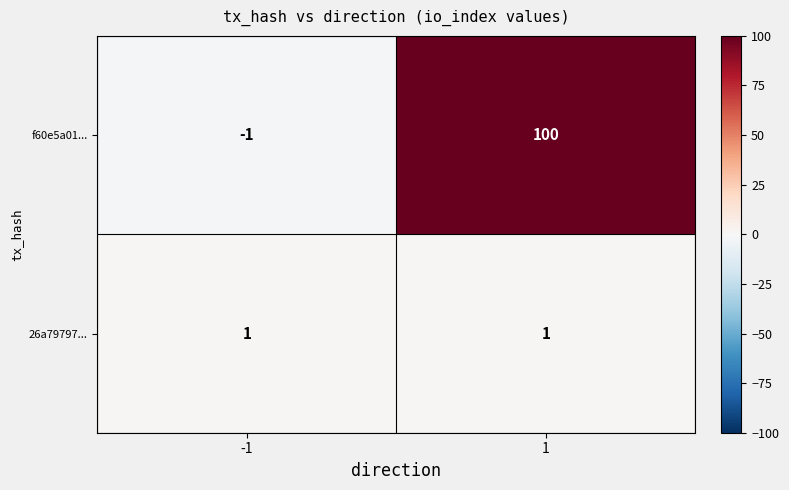

Reading left to right, what are all the values shown in this chart?

f60e5a01...: -1	100
26a79797...: 1	1